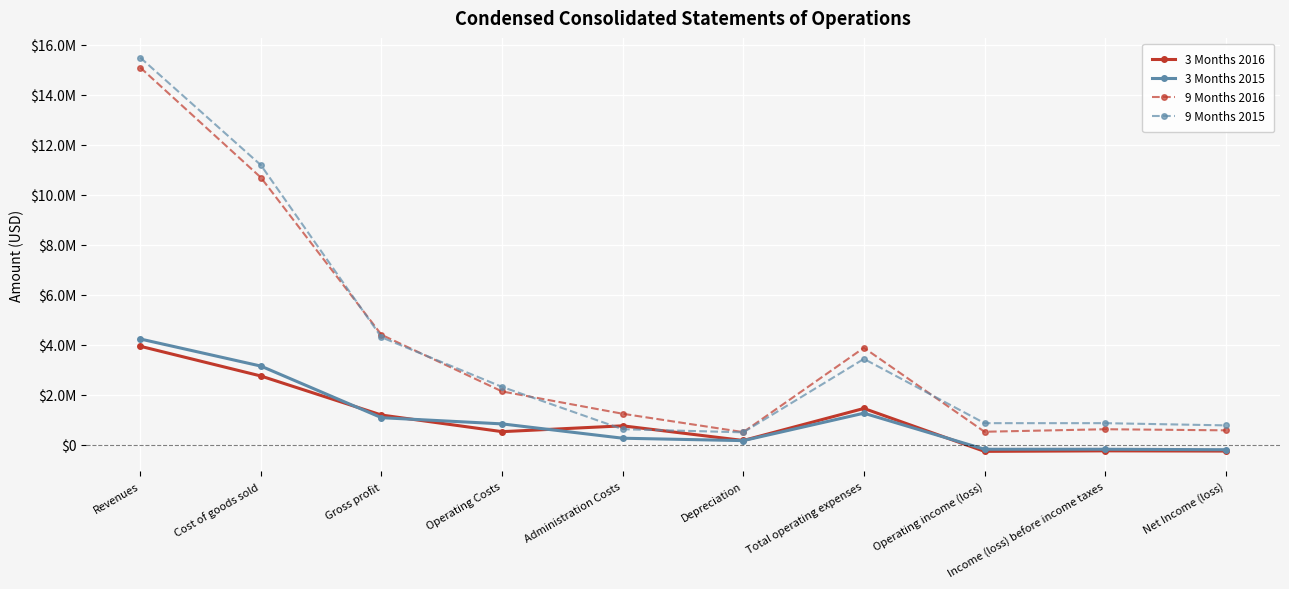

What is the total value across all series at Operating Costs?

5806277